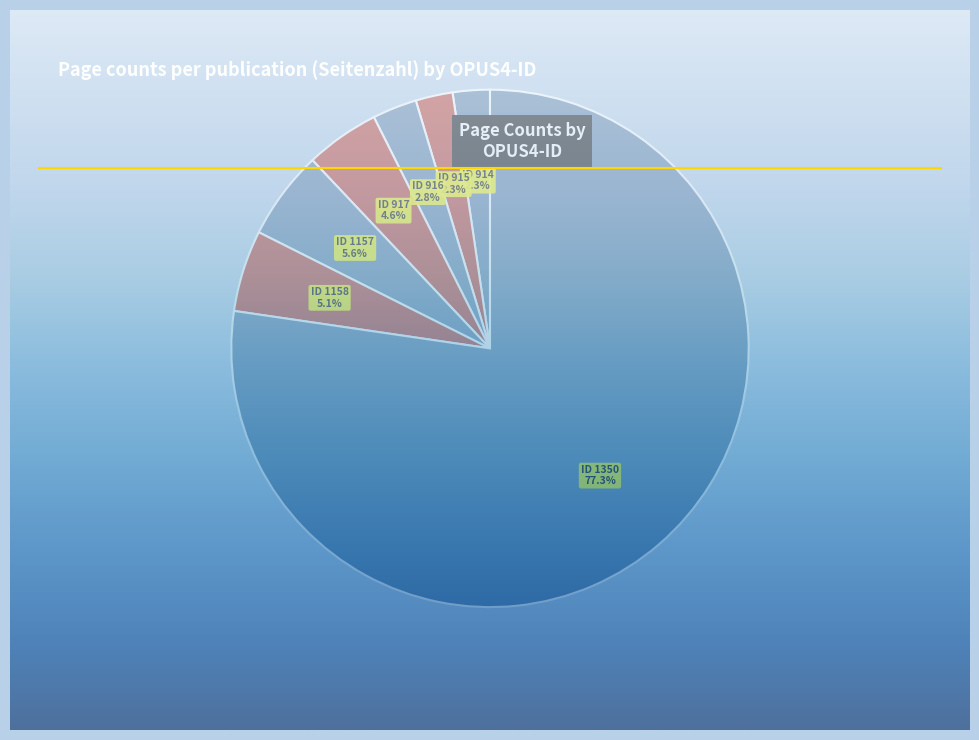

How many slices are in this pie chart?

7